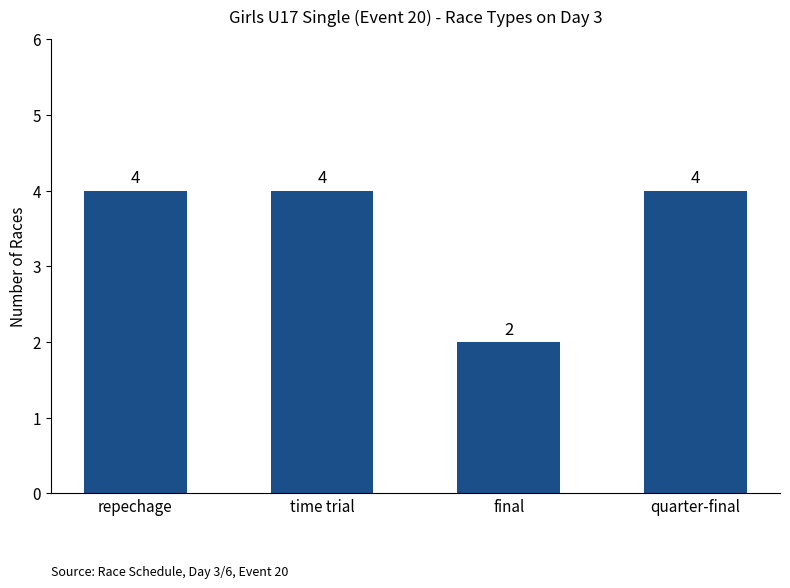

Are the bars horizontal?

No